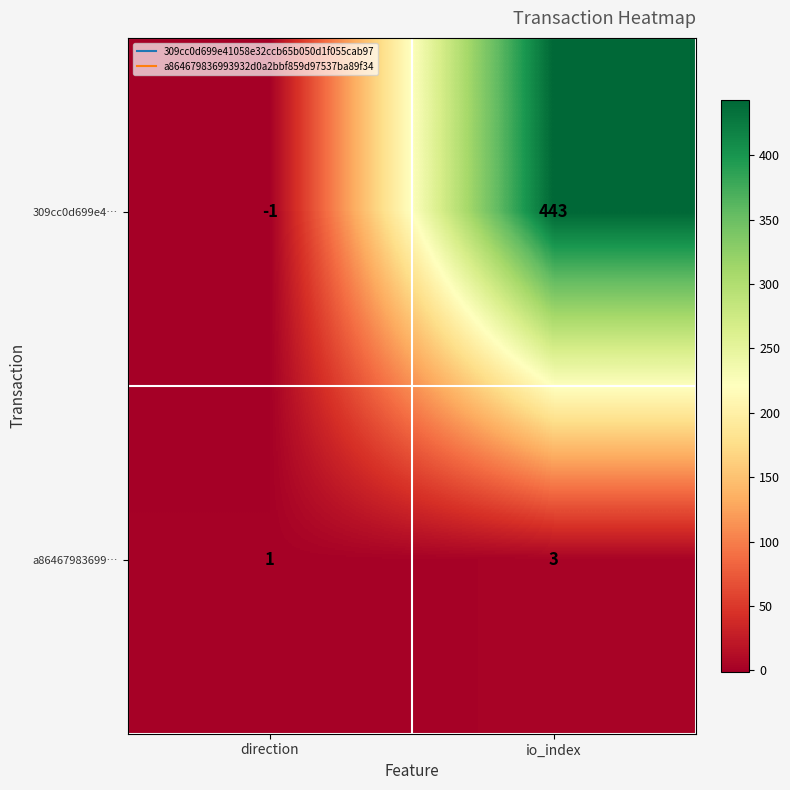

The value of 309cc0d699e4… at io_index is 443. True or false?

True